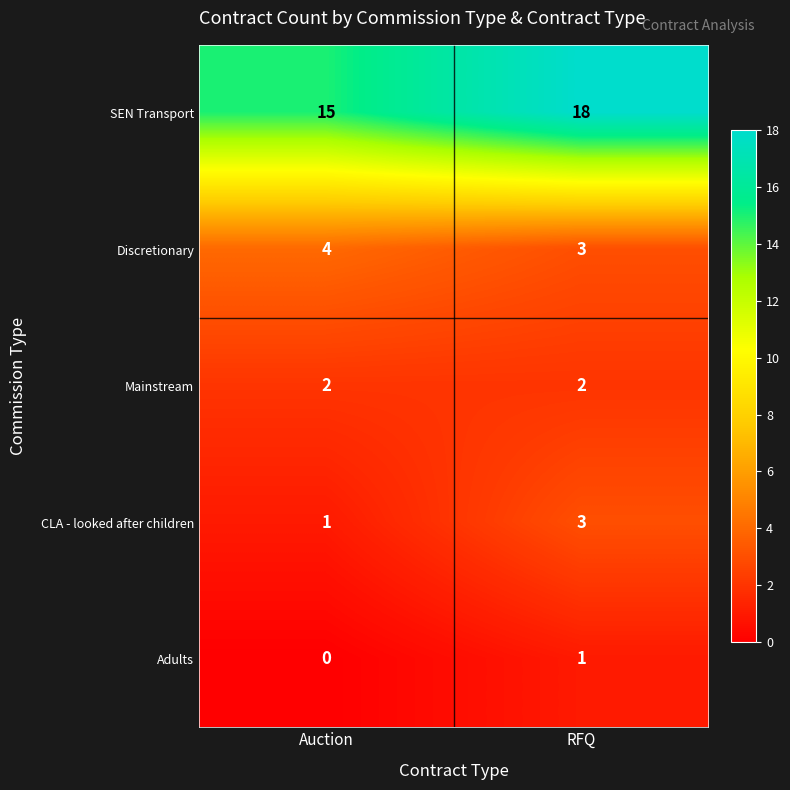

Reading left to right, list all the values displayed in this chart.

SEN Transport: 15	18
Discretionary: 4	3
Mainstream: 2	2
CLA - looked after children: 1	3
Adults: 0	1